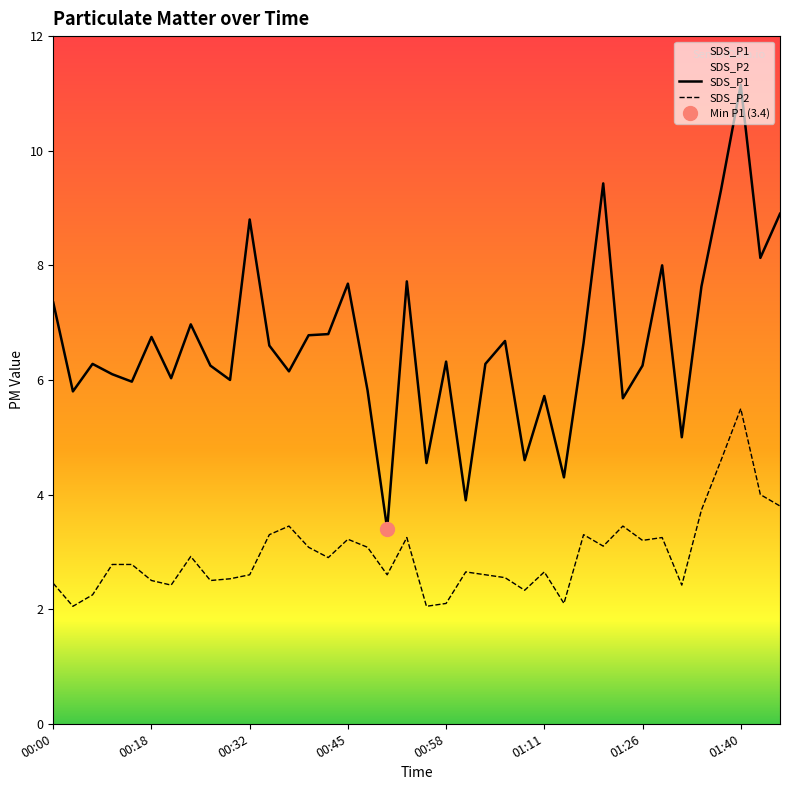

Is the value of SDS_P1 at 00:58 greater than the value of SDS_P2 at 00:00?

Yes